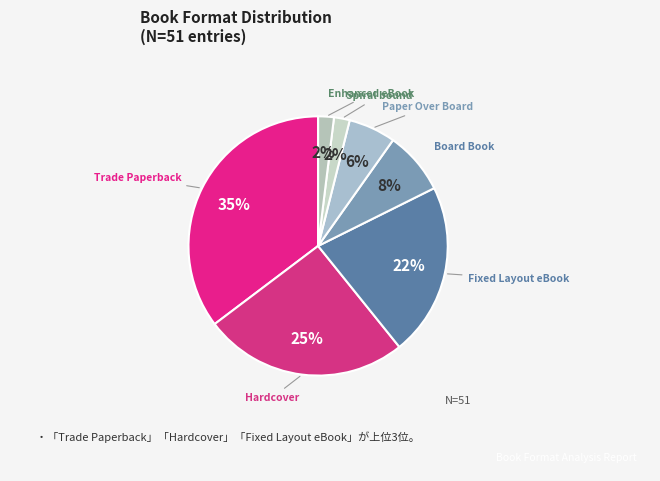

Combined, do Hardcover and Fixed Layout eBook account for over 50%?

No